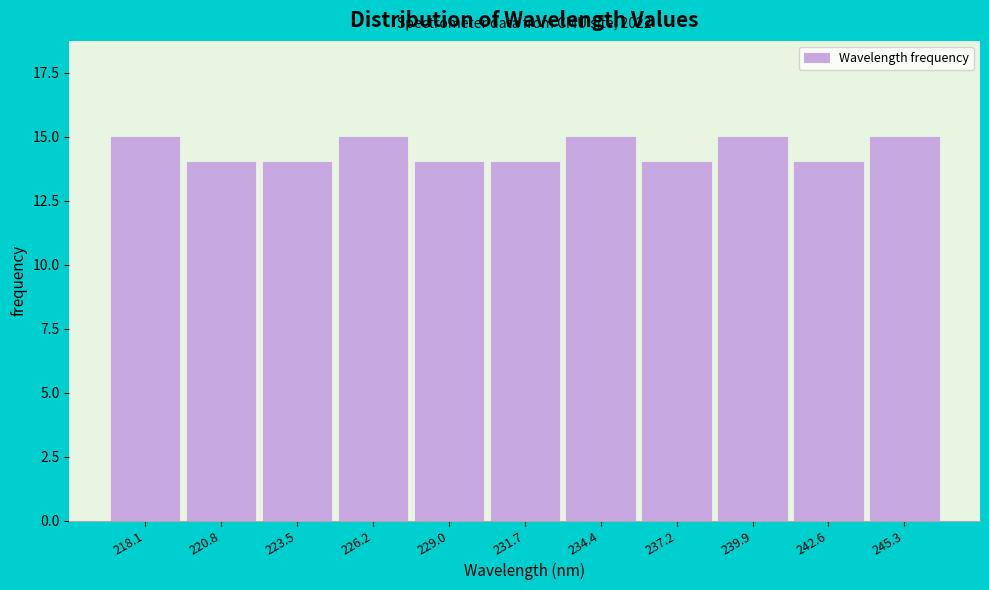

Reading left to right, list all the values displayed in this chart.

15	14	14	15	14	14	15	14	15	14	15